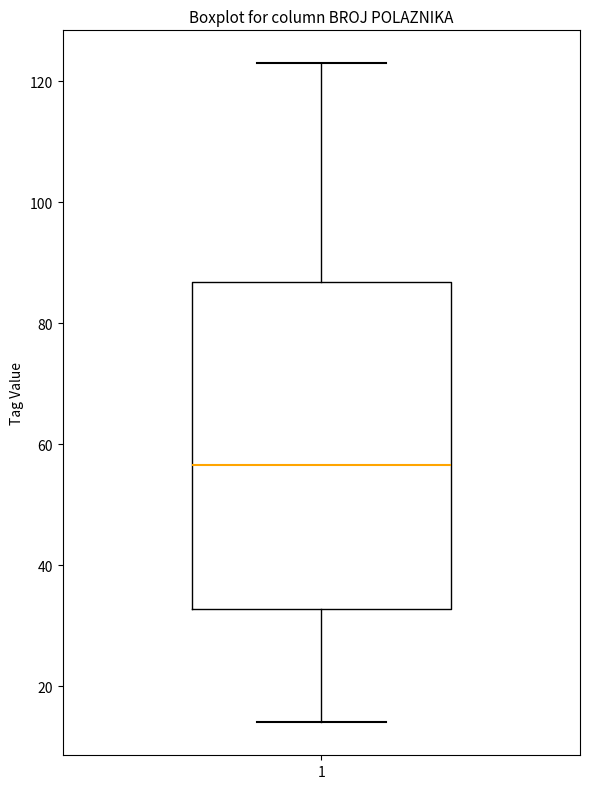

Read this box plot against the y-axis: the position of the median line, the range covered by the box, and the ends of both whiskers. The values are not printed on the chart, so give them approximately, as read against the axis.

median 56, box 32 to 86, whiskers 14 to 124